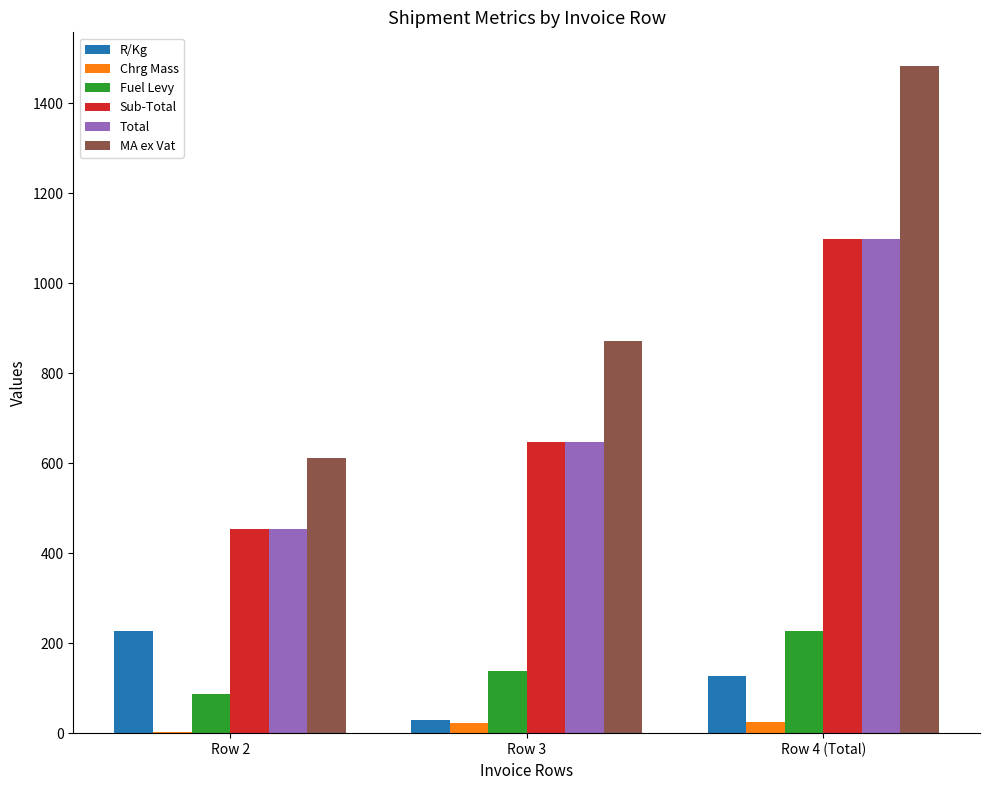

What is the sum of all Fuel Levy values?

453.6